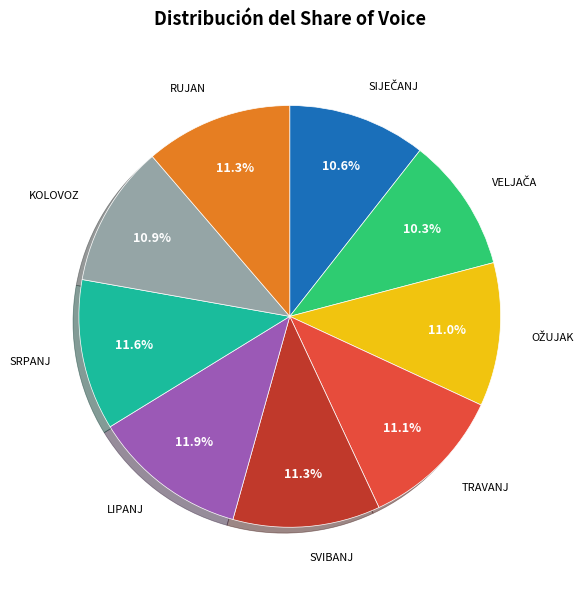

How many segments does this pie chart have?

9